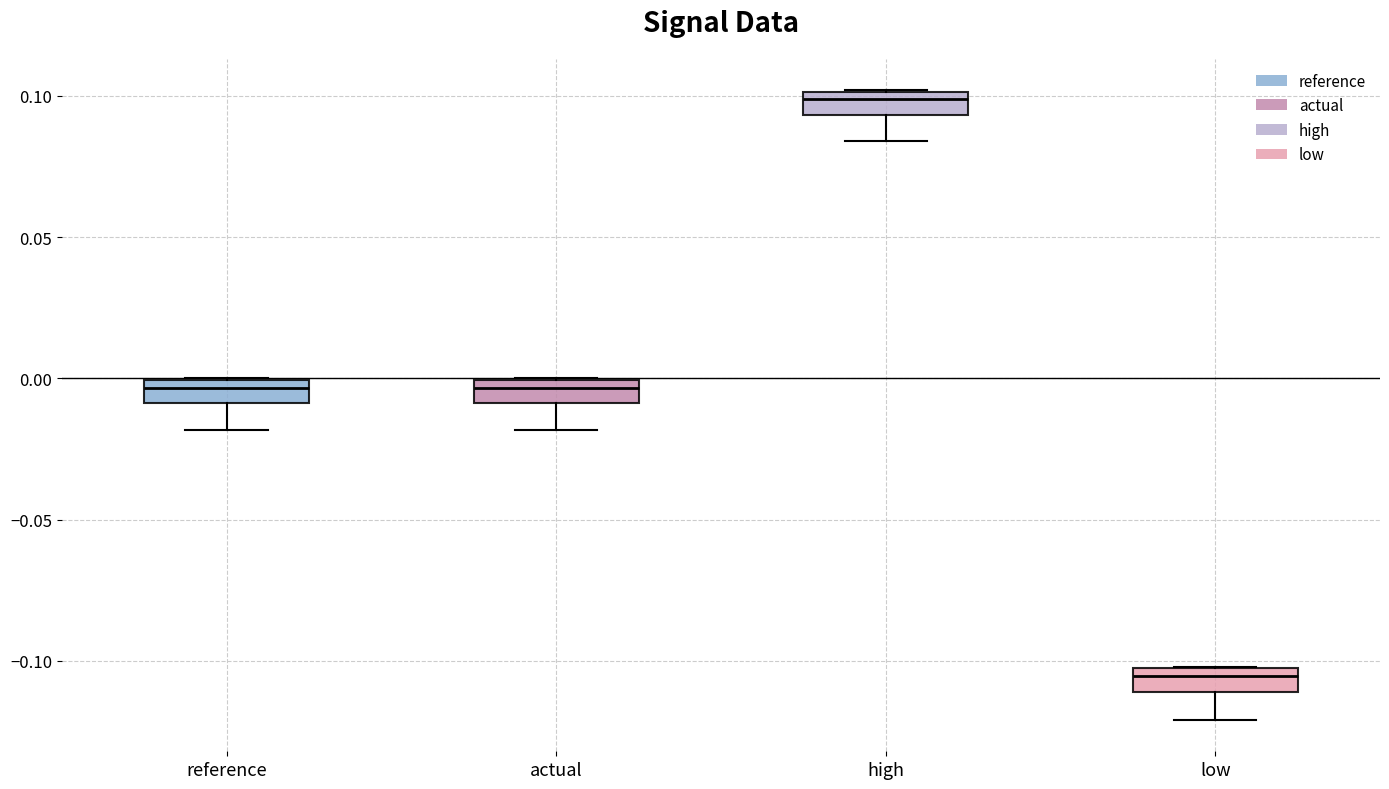

Reading left to right, transcribe this box plot: for each box, give where its median line is, the range the box spans, and where its two whiskers end, as read against the y-axis. The values are not printed on the chart, so give them approximately, as read against the axis.

reference: median -0.005, box -0.010 to 0.000, whiskers -0.020 to 0.000
actual: median -0.005, box -0.010 to 0.000, whiskers -0.020 to 0.000
high: median 0.100 (just below the box's upper edge), box 0.095 to 0.100, whiskers 0.085 to 0.100
low: median -0.105 (just below the box's upper edge), box -0.110 to -0.105, whiskers -0.120 to -0.100